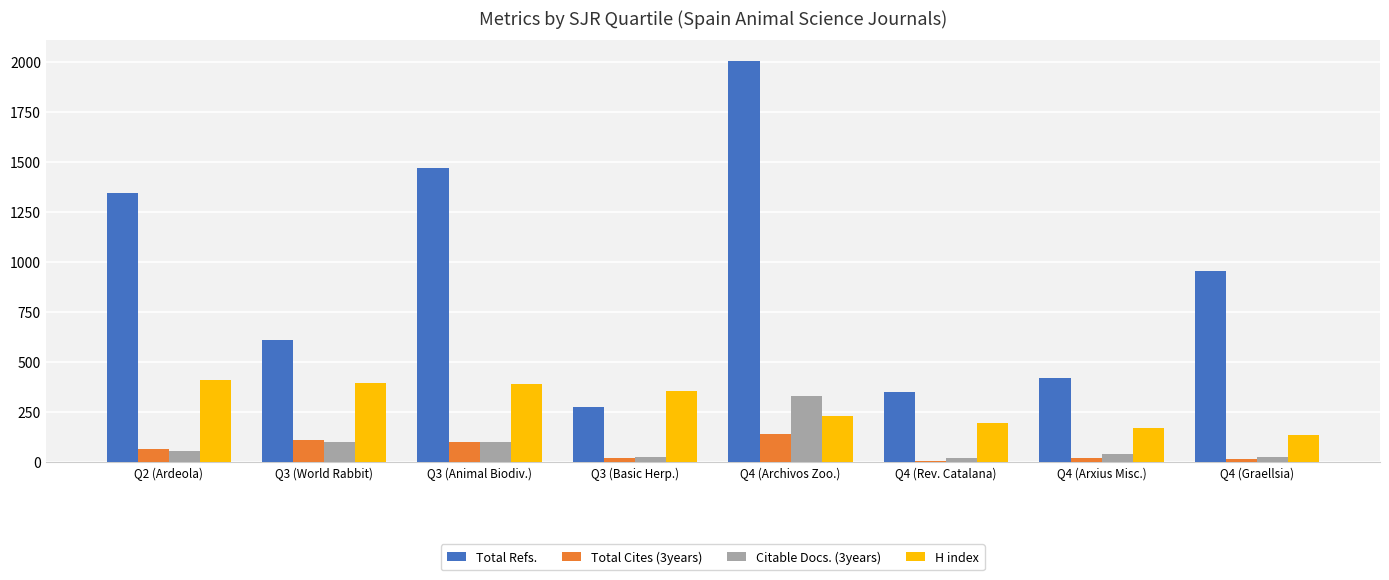

At which category is the sum across all series the highest?

Q4 (Archivos Zoo.)